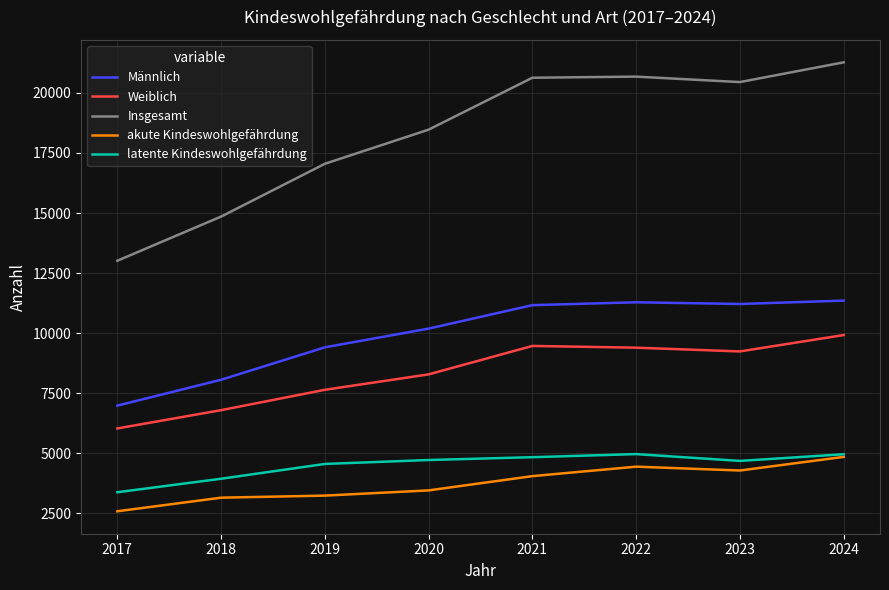

True or false: Insgesamt and Männlich intersect in this chart.

False